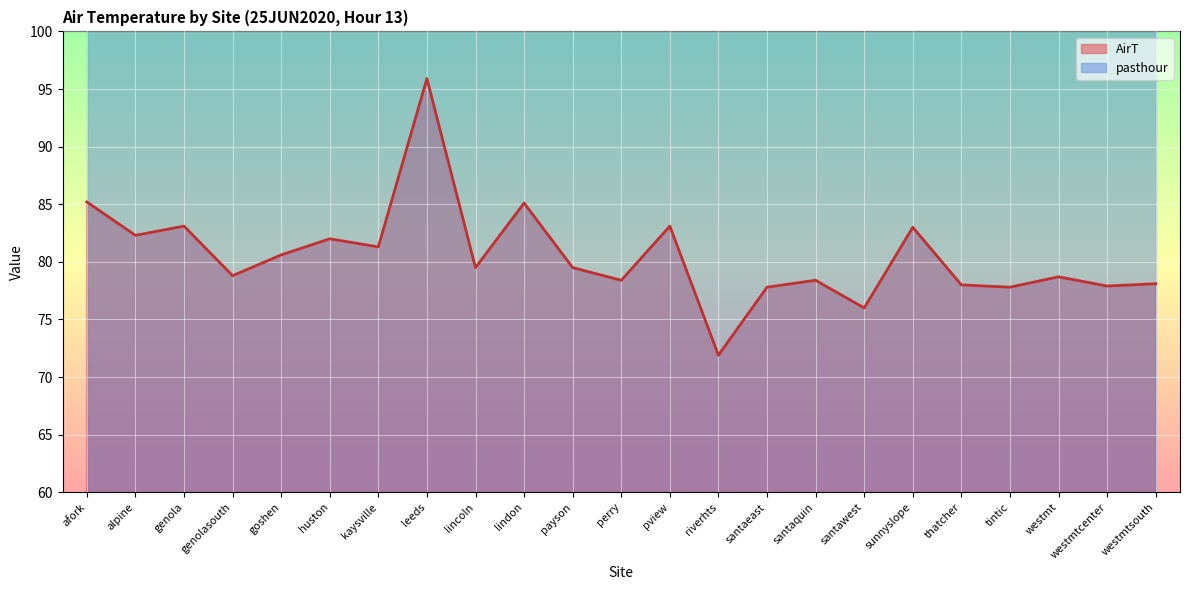

What is the change in value from genola to riverhts?

-11.2